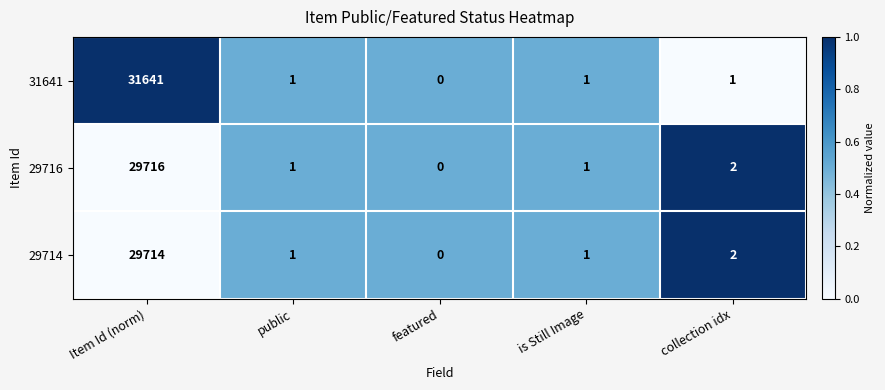

Between Item Id (norm) and featured, which series saw the biggest shift?

31641